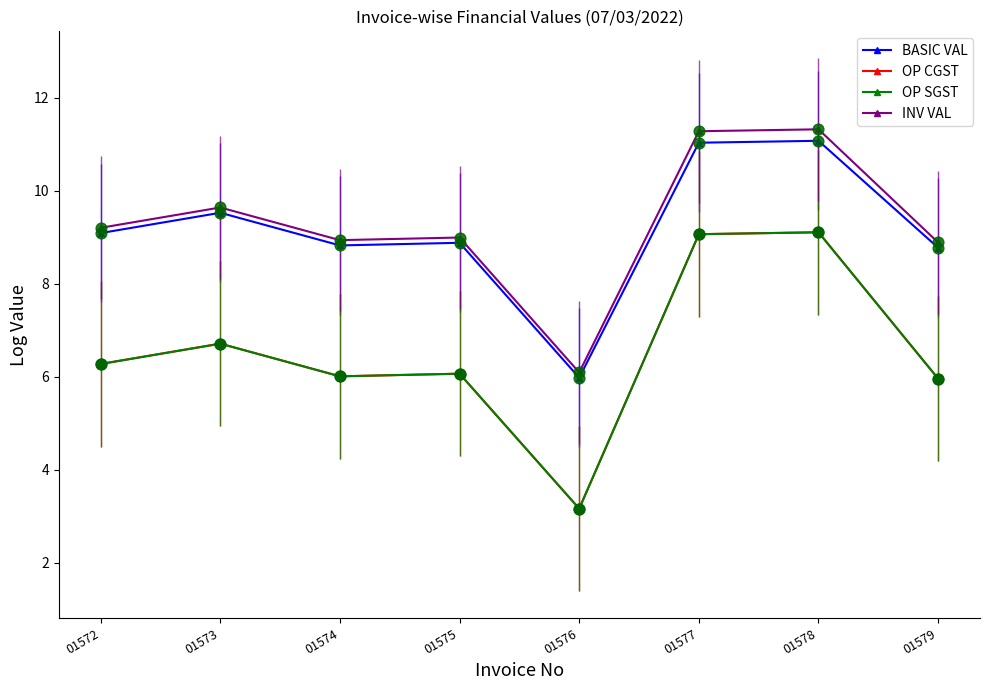

At which category is the sum across all series the highest?

01578